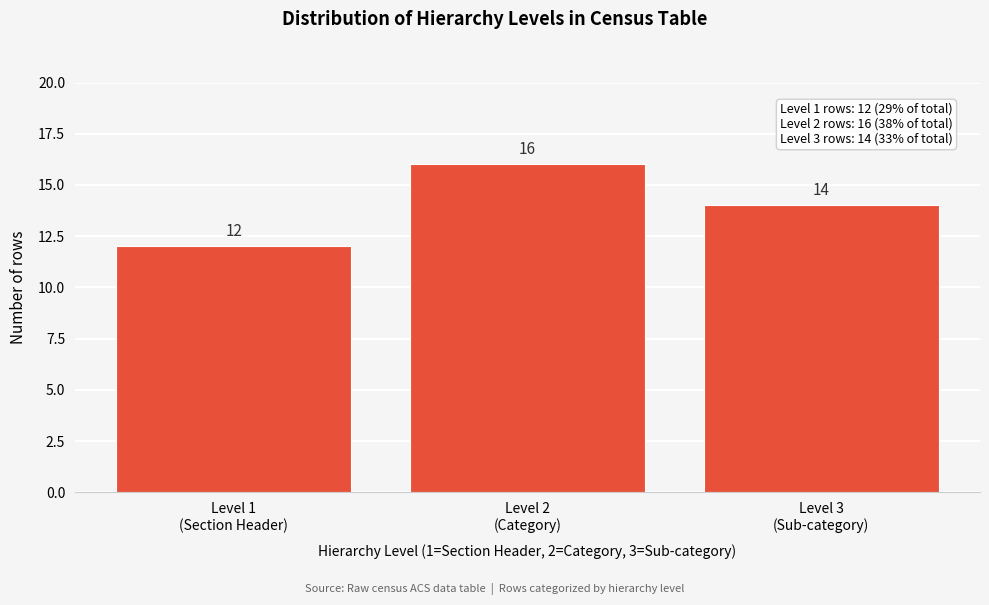

Reading left to right, transcribe all the data shown in this chart.

12	16	14